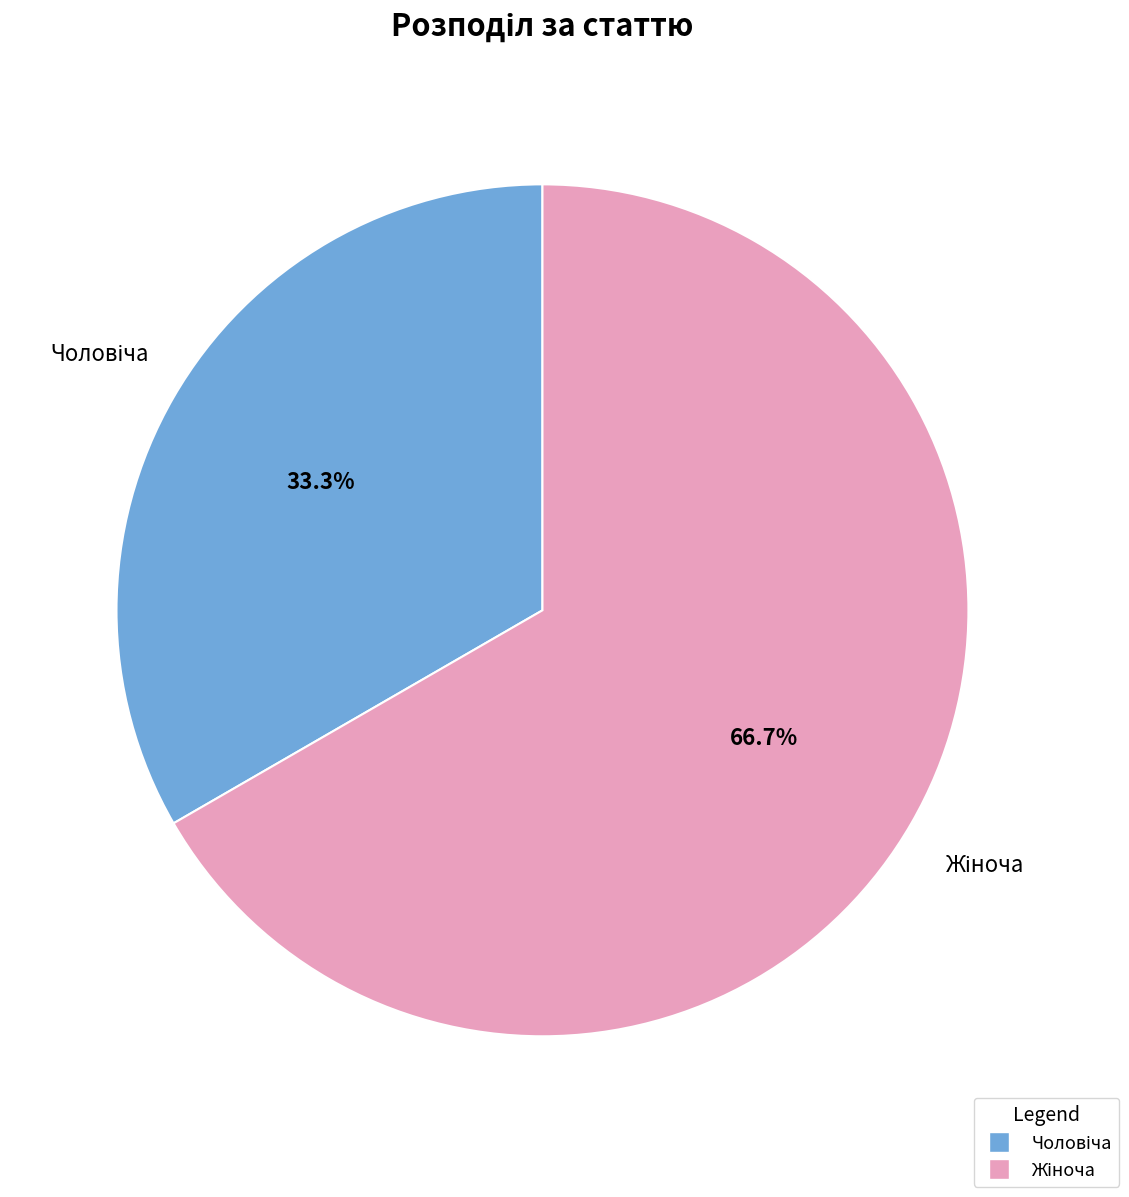

Is there a majority slice in this chart?

Yes